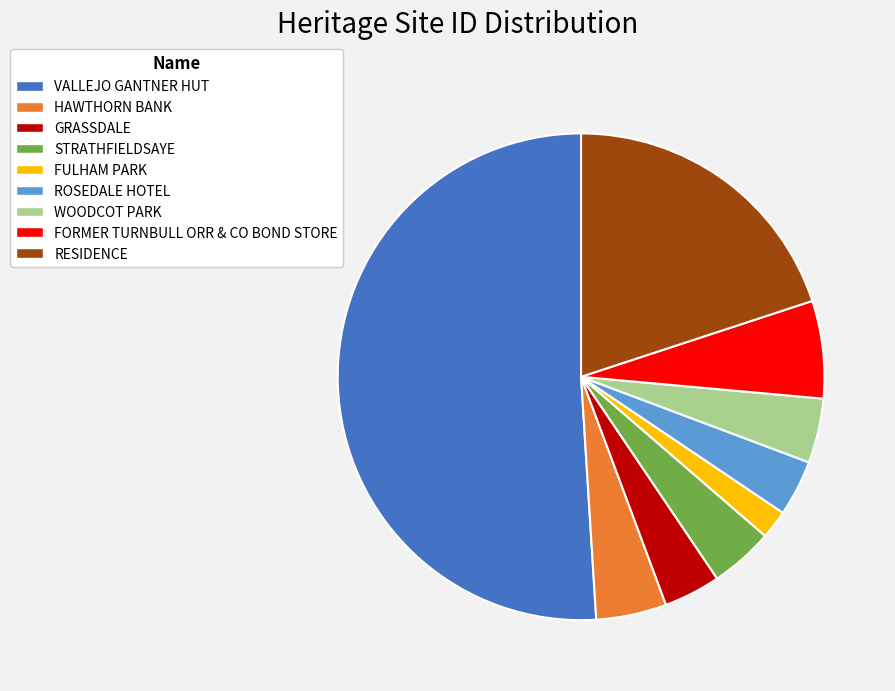

What is the largest slice in the pie chart?

VALLEJO GANTNER HUT